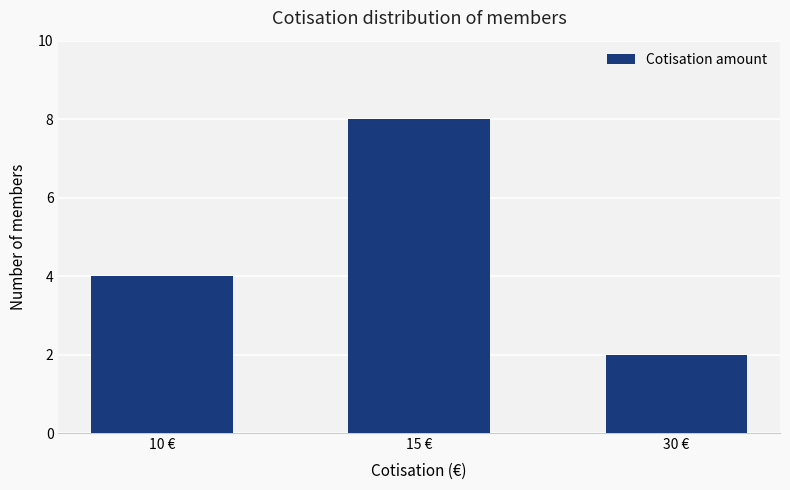

Rank the categories by value from highest to lowest.

15 €, 10 €, 30 €